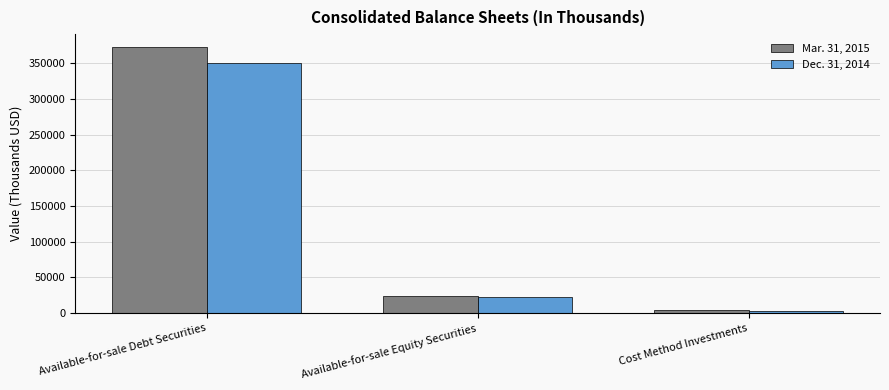

At Cost Method Investments, list the series in order from smallest to largest.

Dec. 31, 2014, Mar. 31, 2015